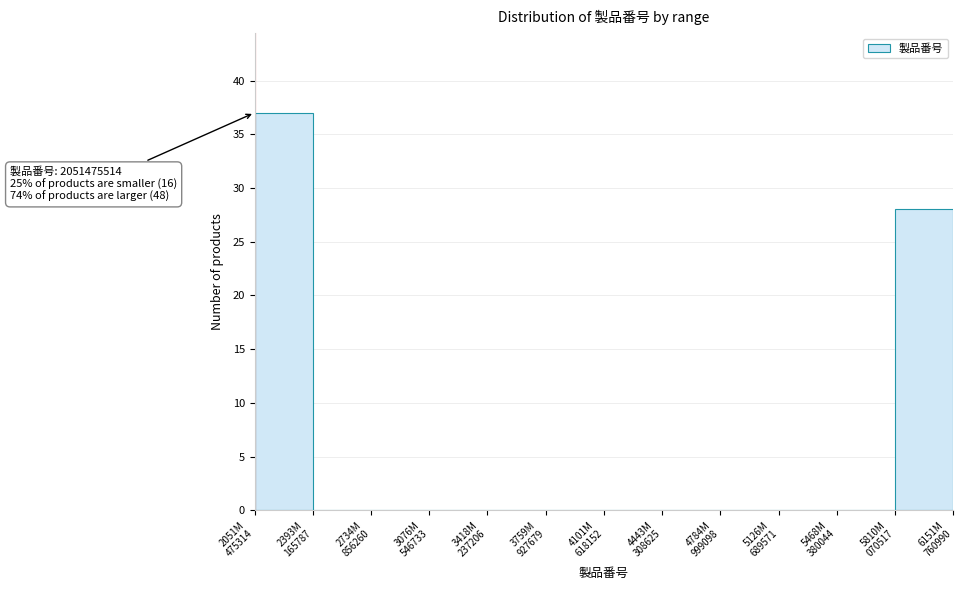

What is the maximum value shown in the chart?

37